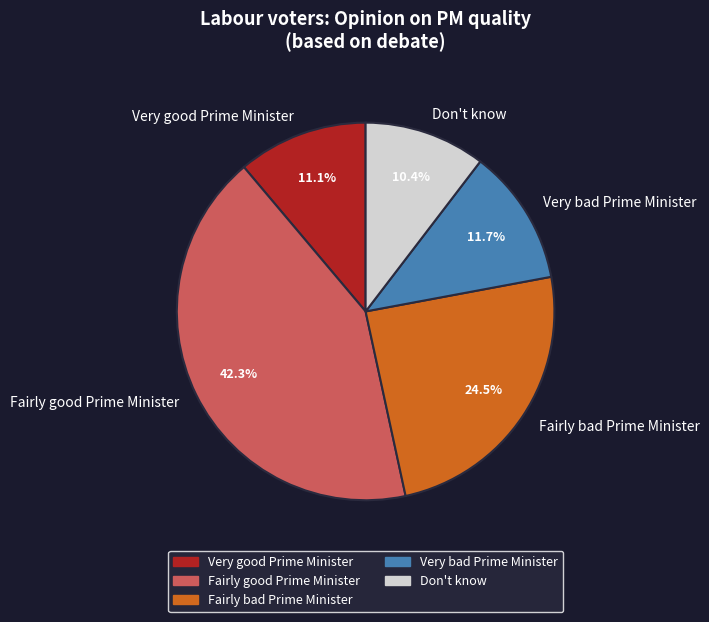

How many segments does this pie chart have?

5